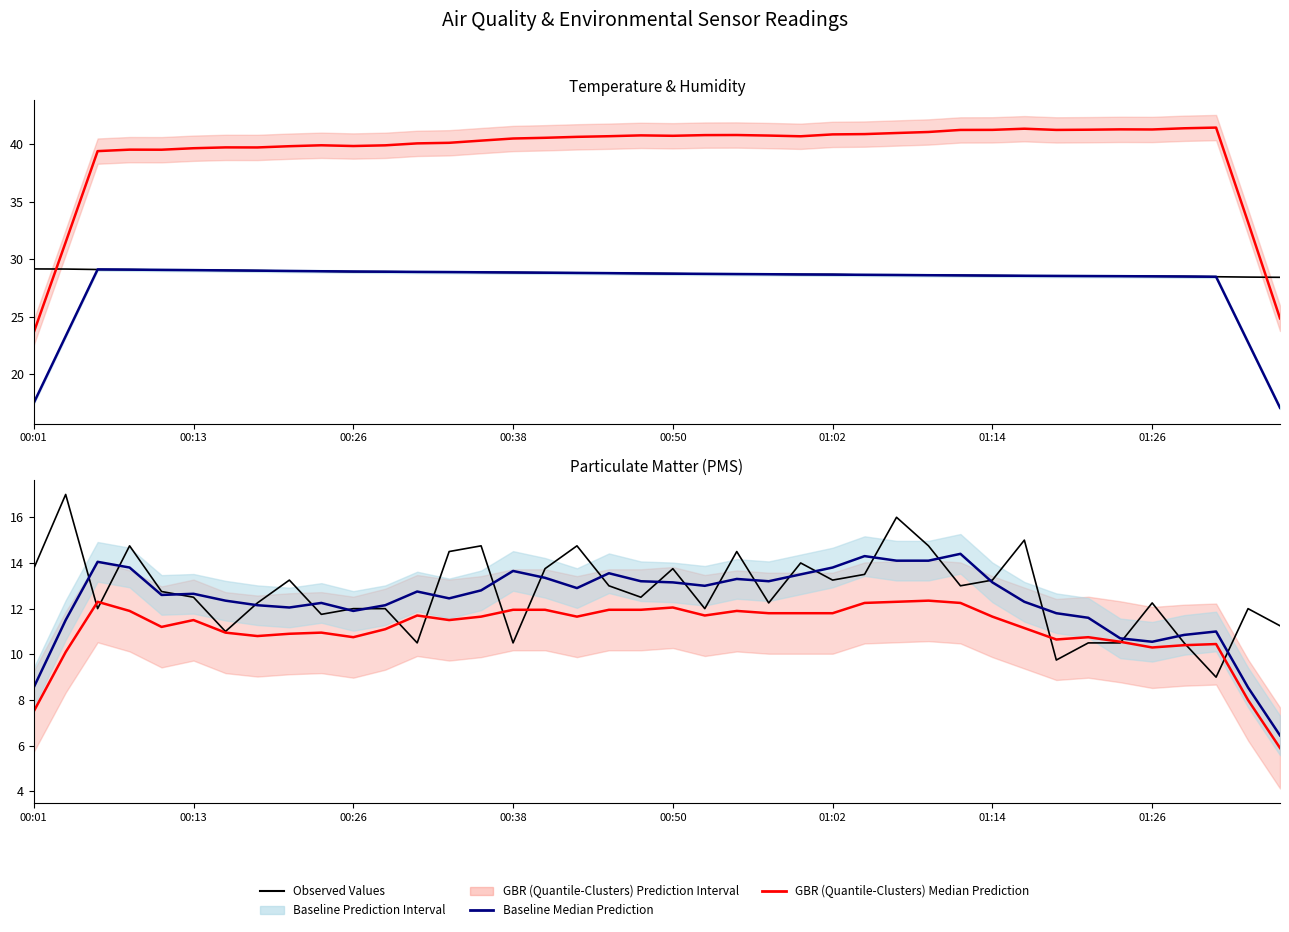

What is the minimum value for BME280 Temperature (Observed)?

28.4